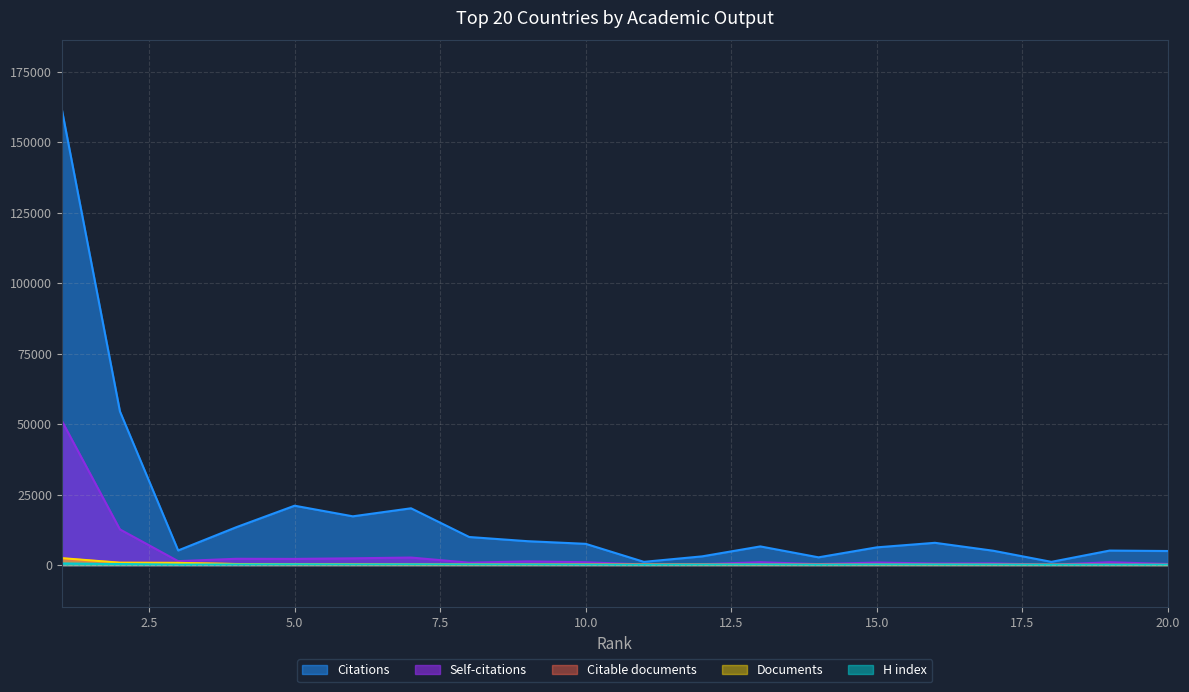

At which category does the chart reach its minimum across all series?

20